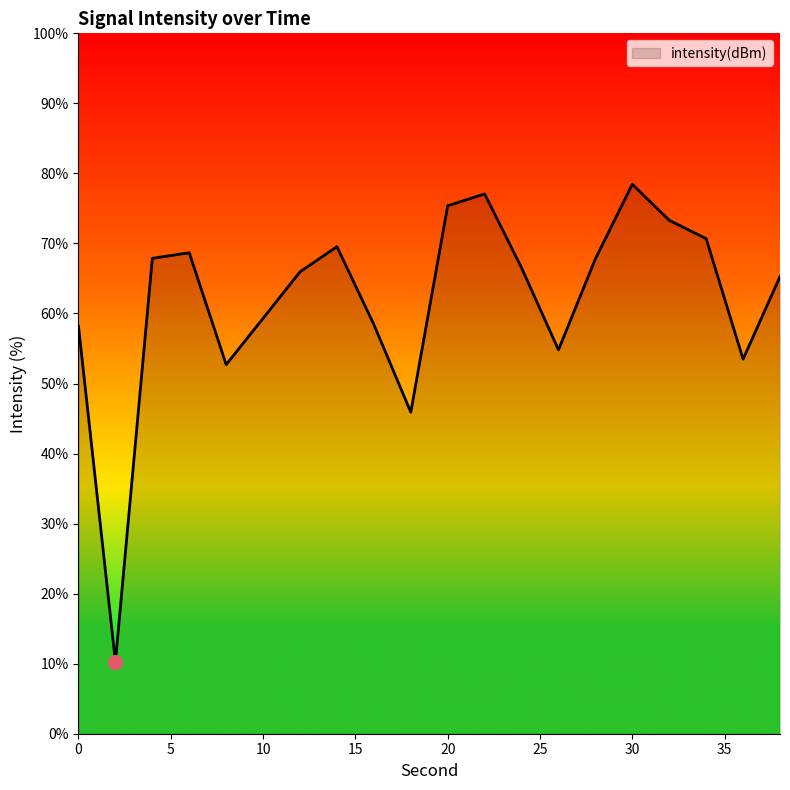

What is the maximum value shown in the chart?

78.4